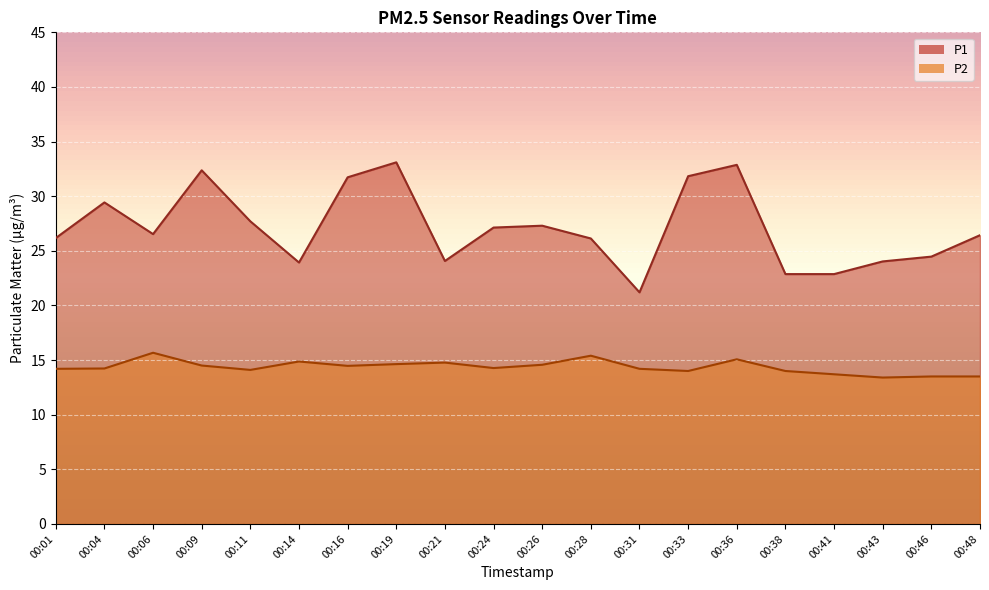

True or false: P2 and P1 cross at least once.

False